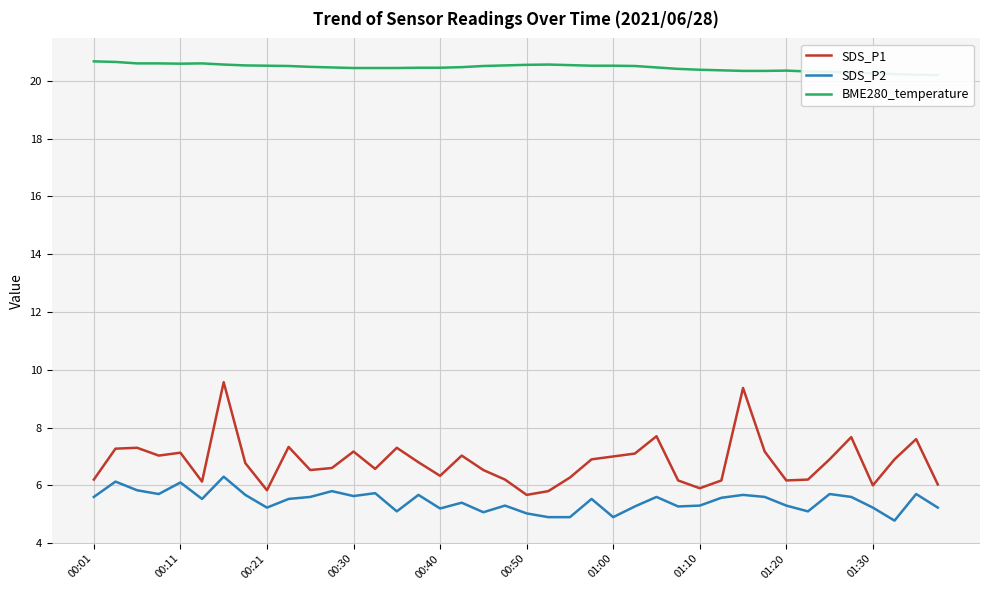

Which series has the largest range (max minus min)?

SDS_P1